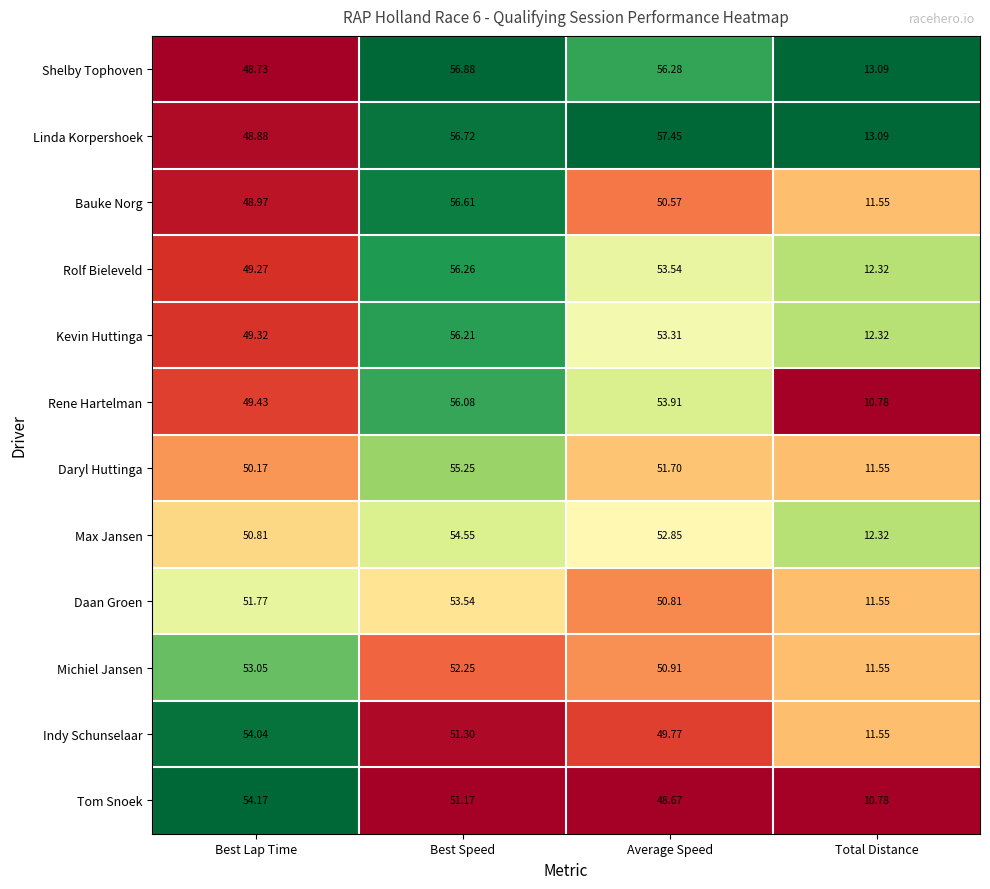

Rank the series by their maximum value, from highest to lowest.

Linda Korpershoek, Shelby Tophoven, Bauke Norg, Rolf Bieleveld, Kevin Huttinga, Rene Hartelman, Daryl Huttinga, Max Jansen, Tom Snoek, Indy Schunselaar, Daan Groen, Michiel Jansen